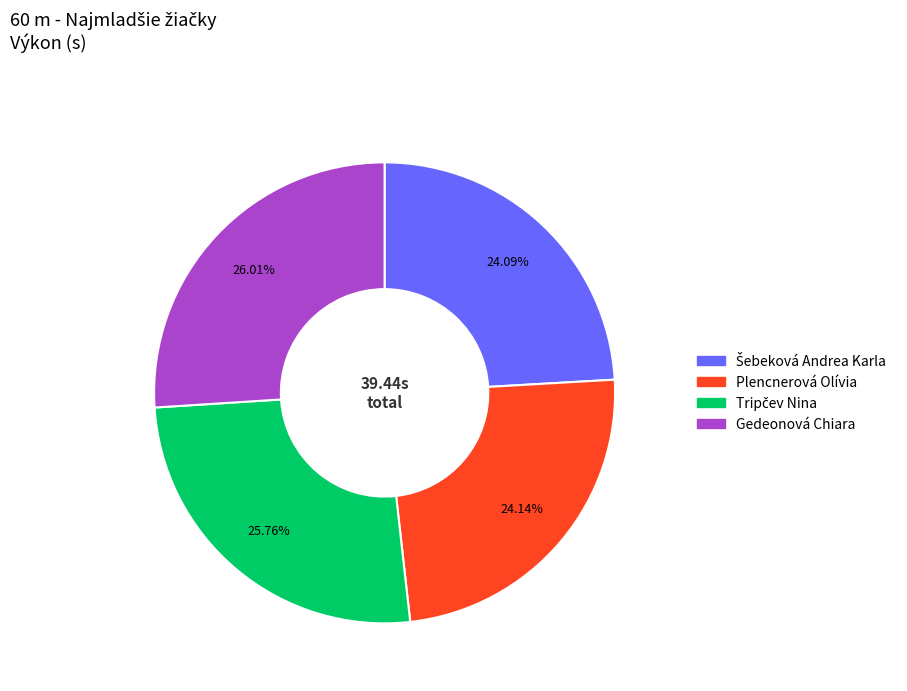

Does Plencnerová Olívia account for over 50% of the chart?

No